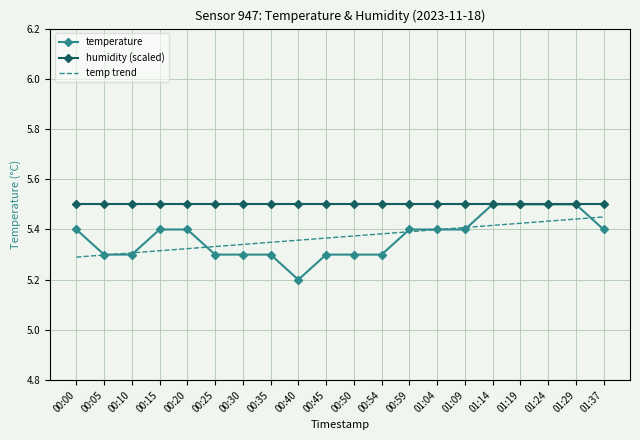

What position from the left is 00:40?

9